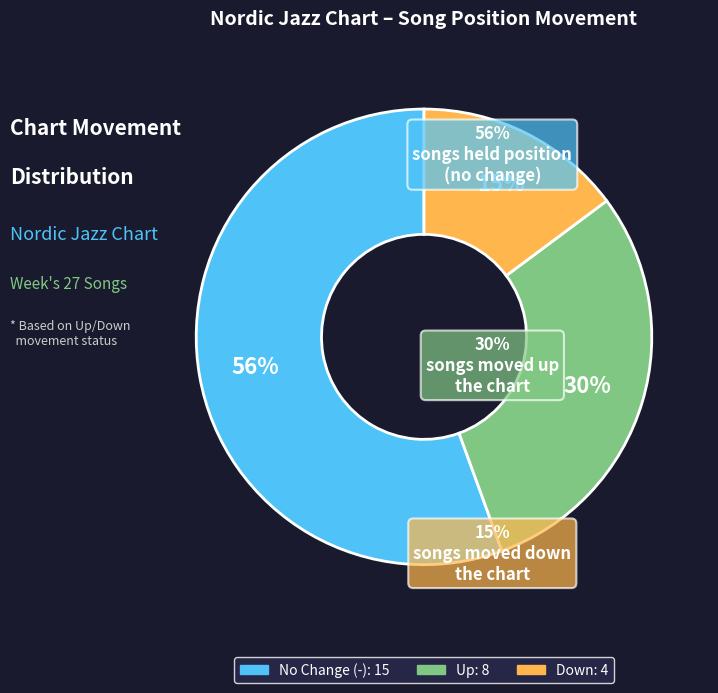

Is there any slice that represents more than half of the pie?

Yes